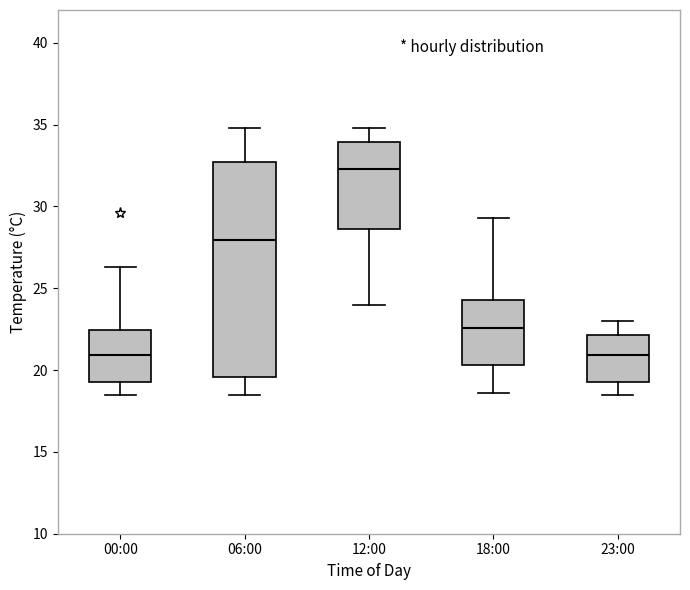

Which box's median line is the highest?

12:00